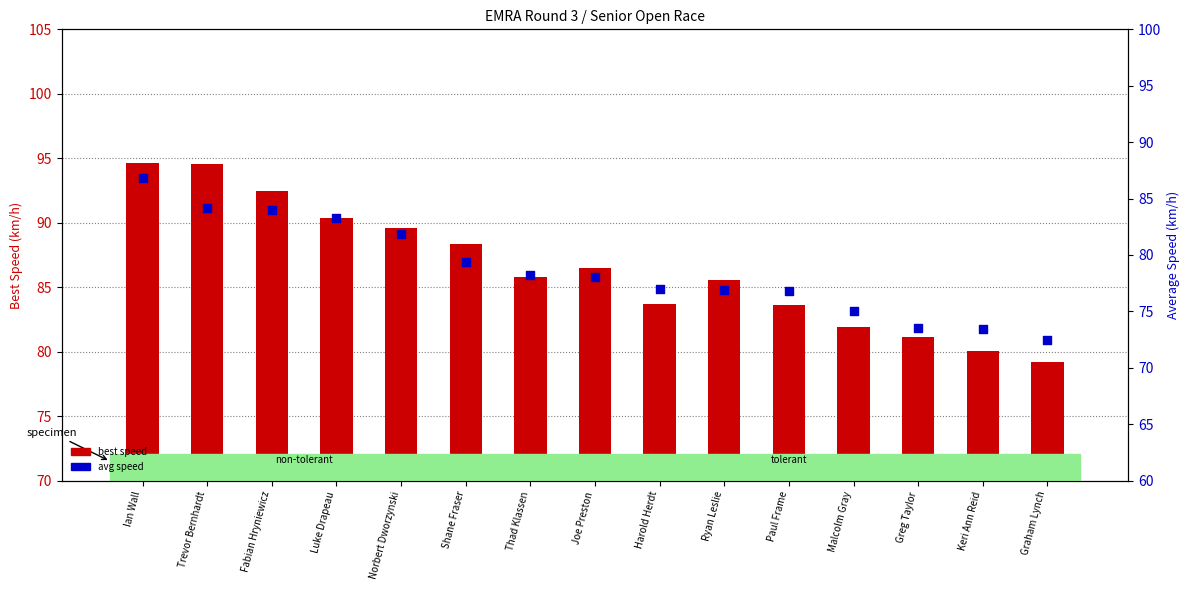

Which series has the widest spread of Y values?

best speed (km/h)